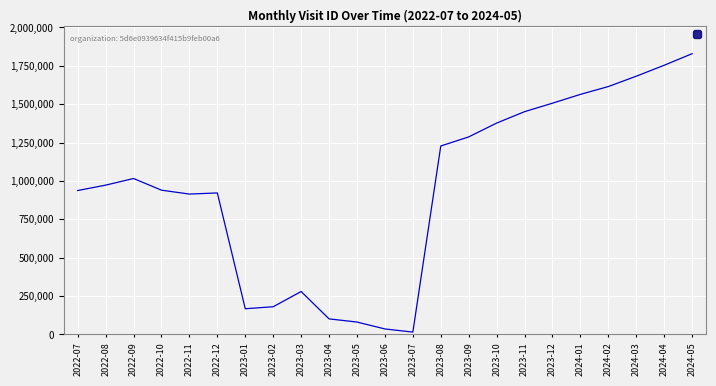

Which label corresponds to the smallest value in the chart?

2023-07